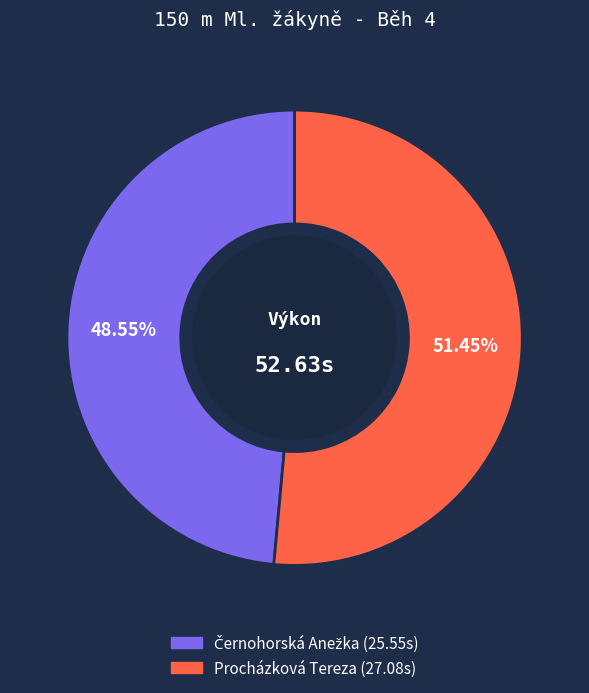

The Procházková Tereza slice represents 37% of the pie. True or false?

False